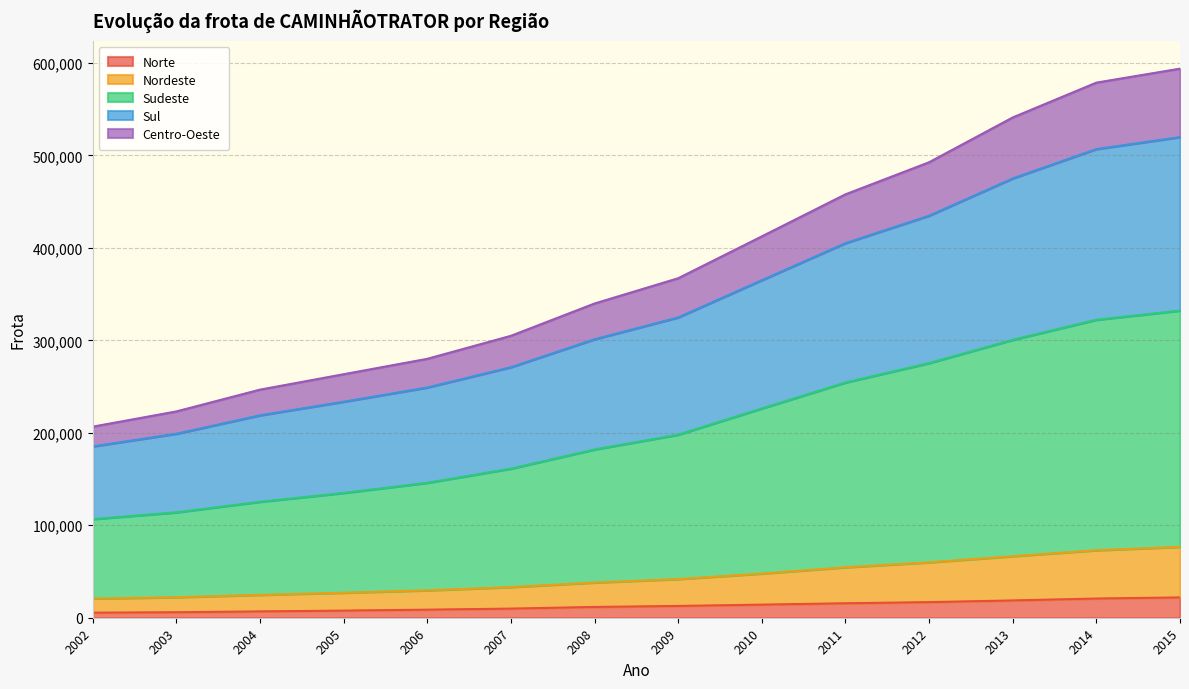

What is the value of the Sudeste point at the 5th from the left?

145946